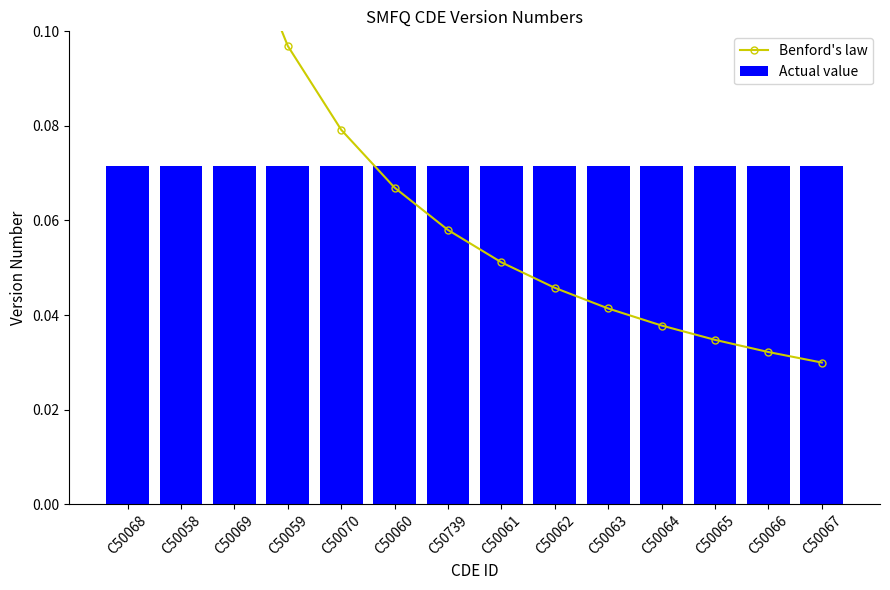

What value does the Actual value series have at C50065?

0.1